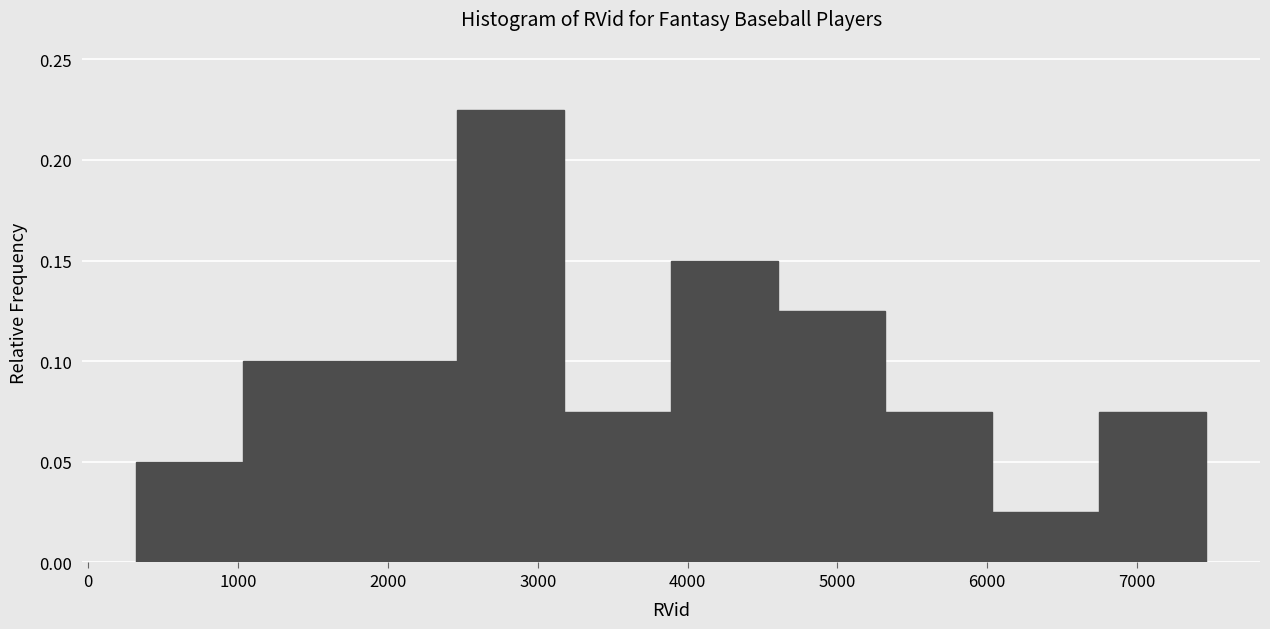

How tall is the bar that spans 2500 to 3200 on the x-axis? Neither the bar edges nor the heights are printed on the chart, so give them approximately, as read against the axes.

0.225